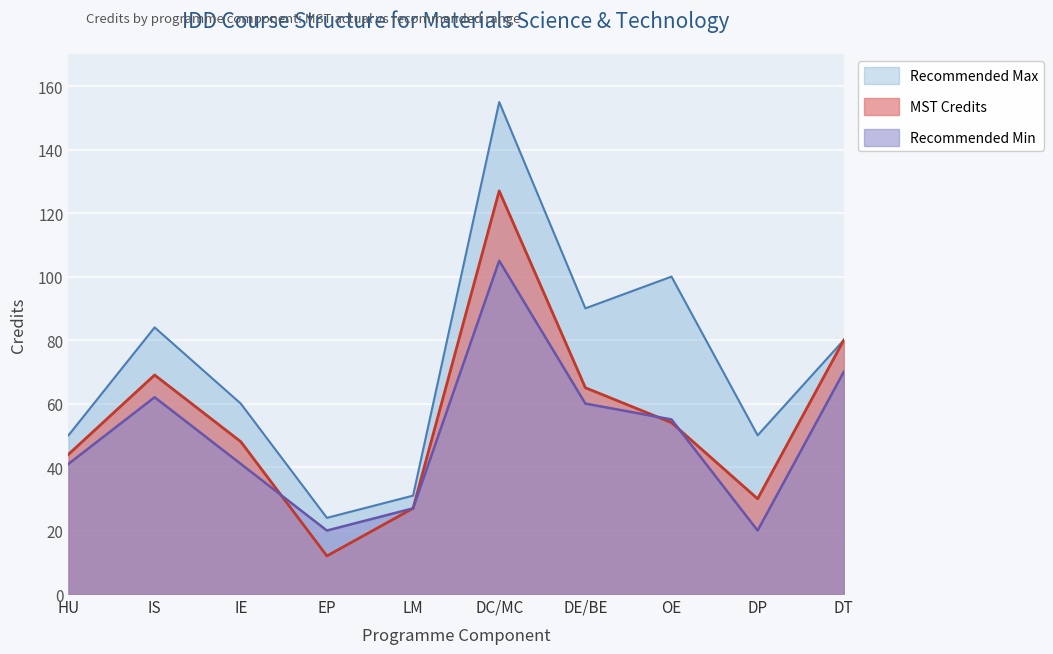

At which label is Recommended Max closest to 89?

DE/BE